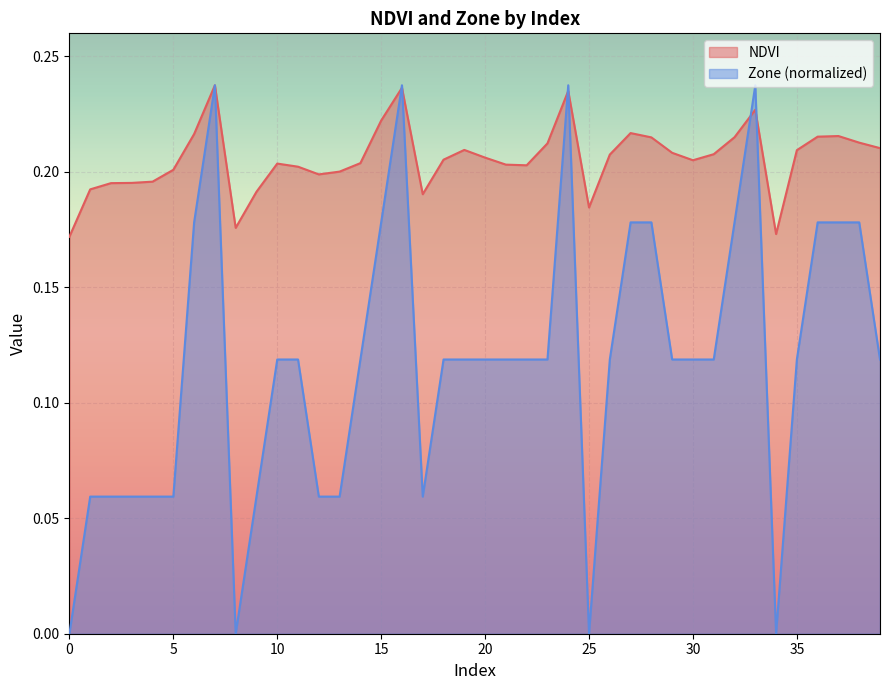

The NDVI series shows 0.3 at 39. True or false?

False